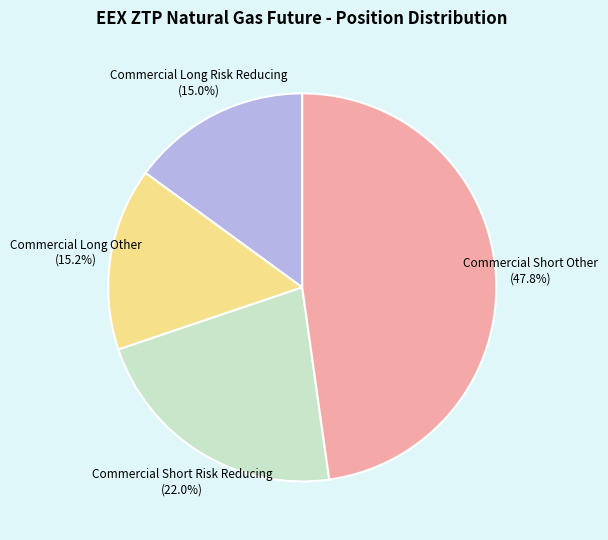

Count the number of slices in the pie.

4